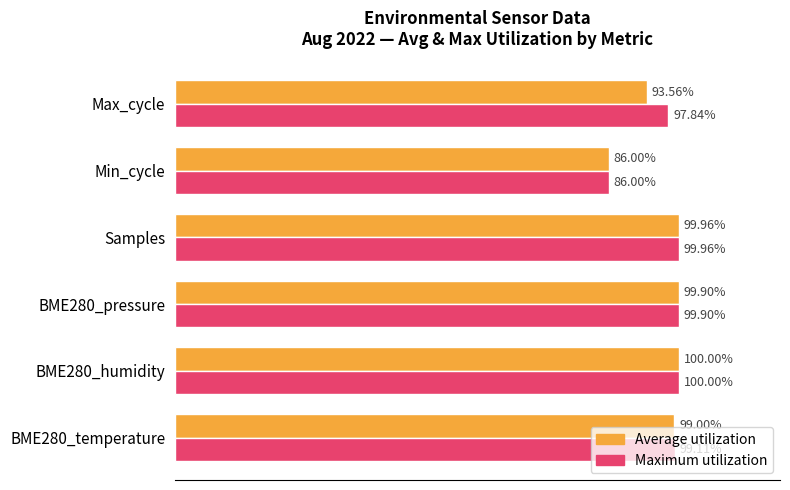

Which series has the largest total across all categories?

Maximum utilization